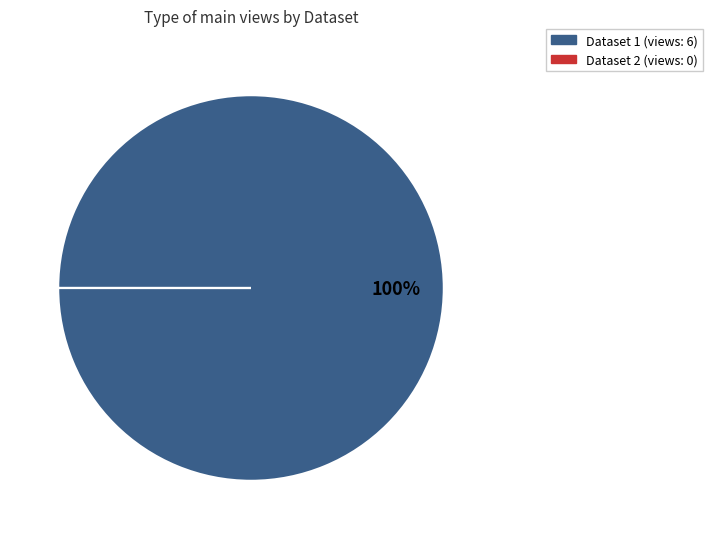

Is there a majority slice in this chart?

Yes